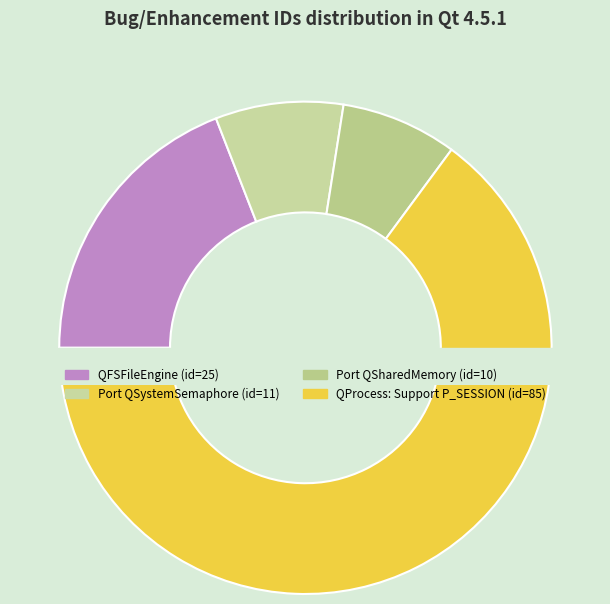

Approximately how many times larger is the value at Port QSystemSemaphore compared to QFSFileEngine: Implement memory mapped?

0.4